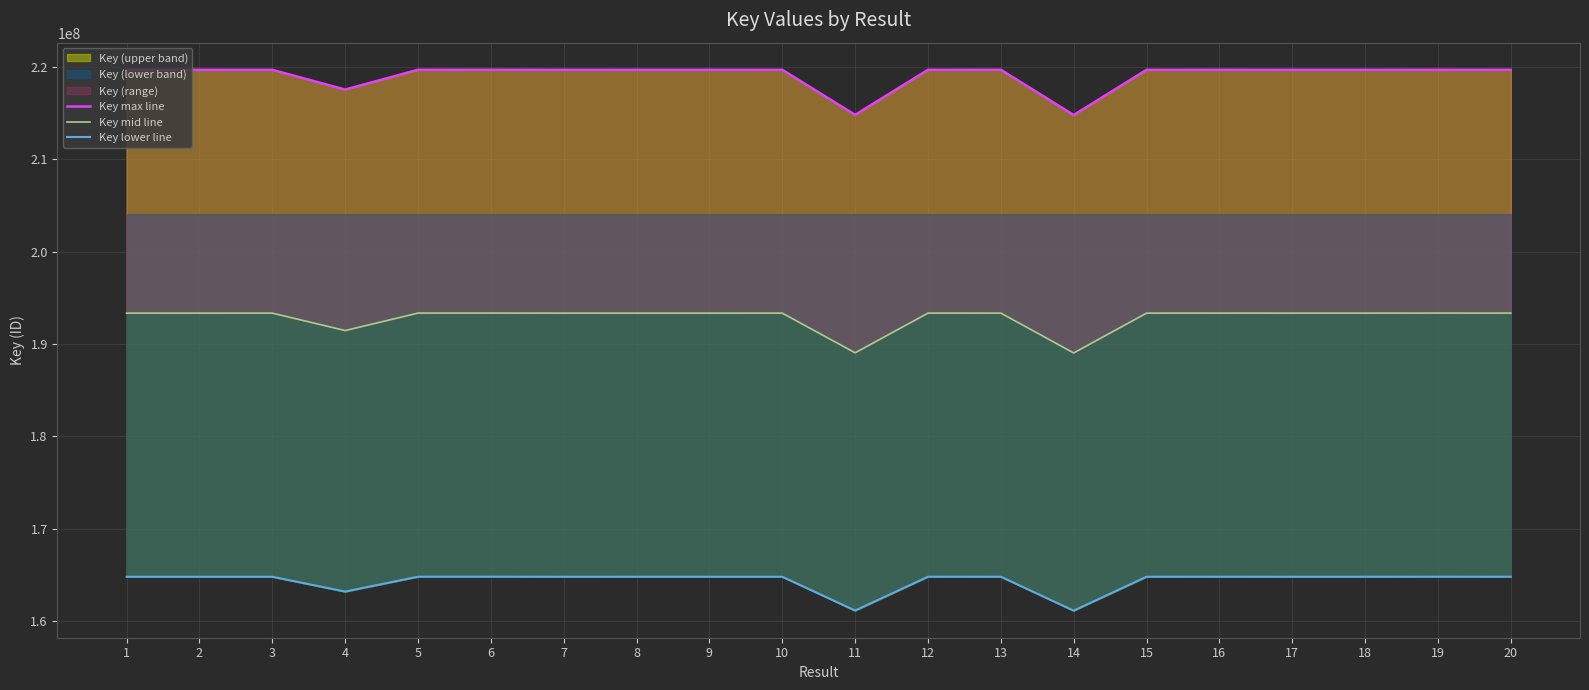

Where is Key mid line nearest to the value 191189419?

4